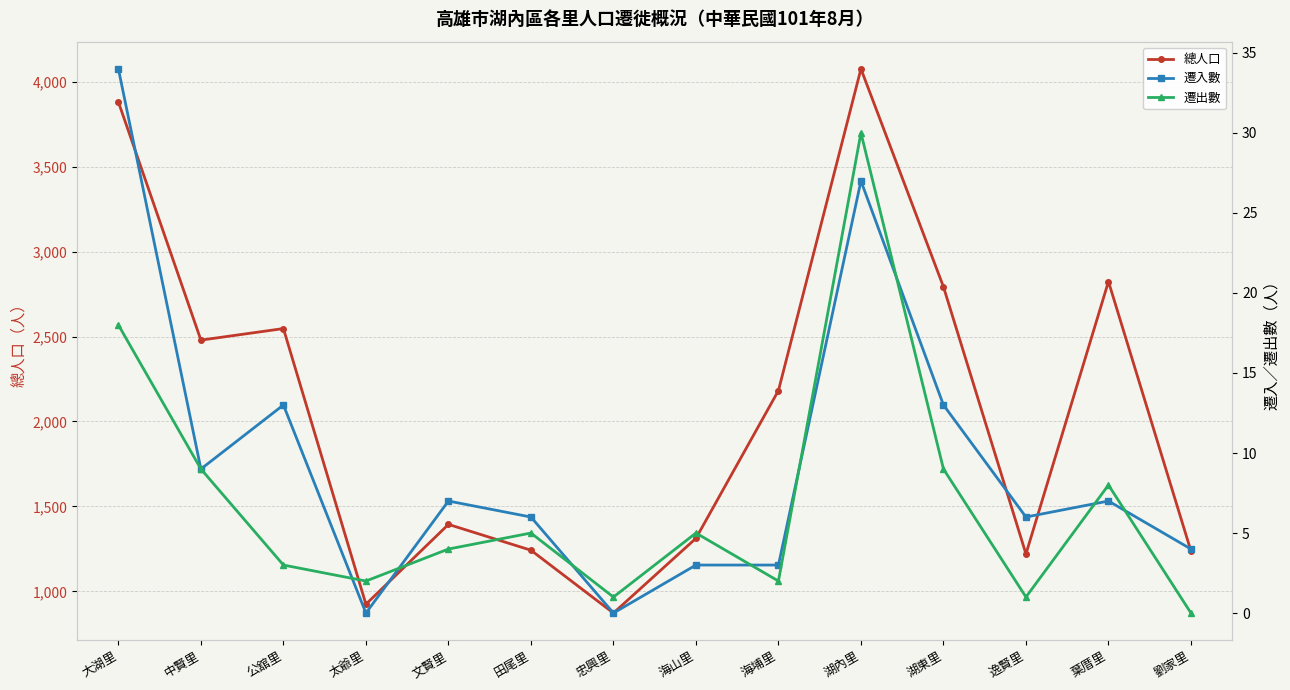

Between 海山里 and 湖東里, which series saw the biggest shift?

總人口